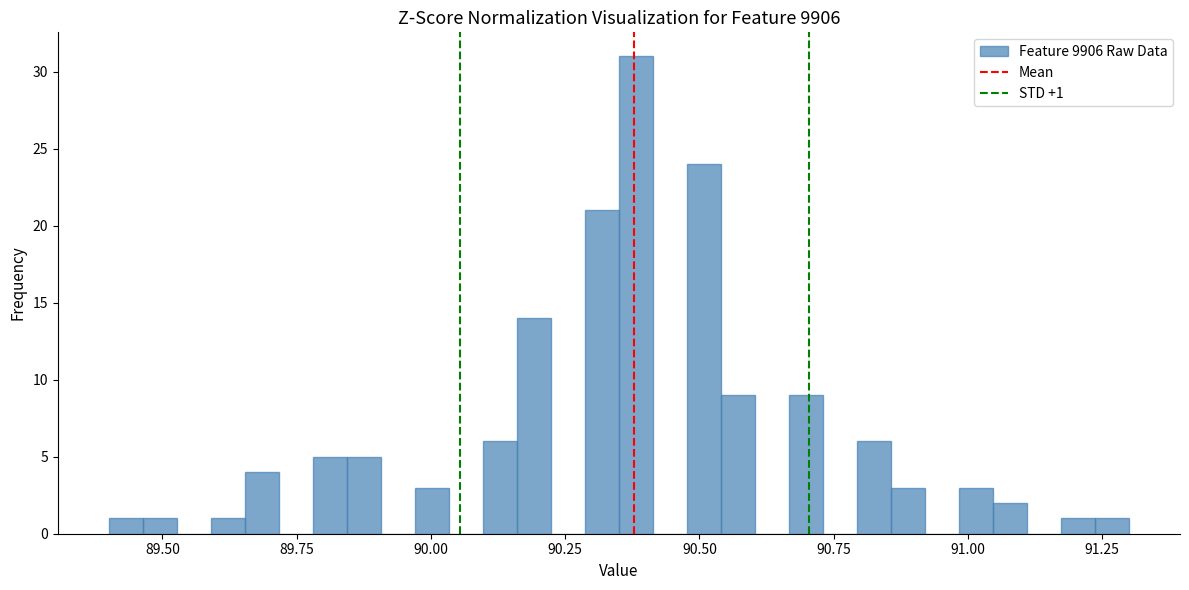

Read against the x-axis, roughly where is the centre of the tallest bar?

90.40